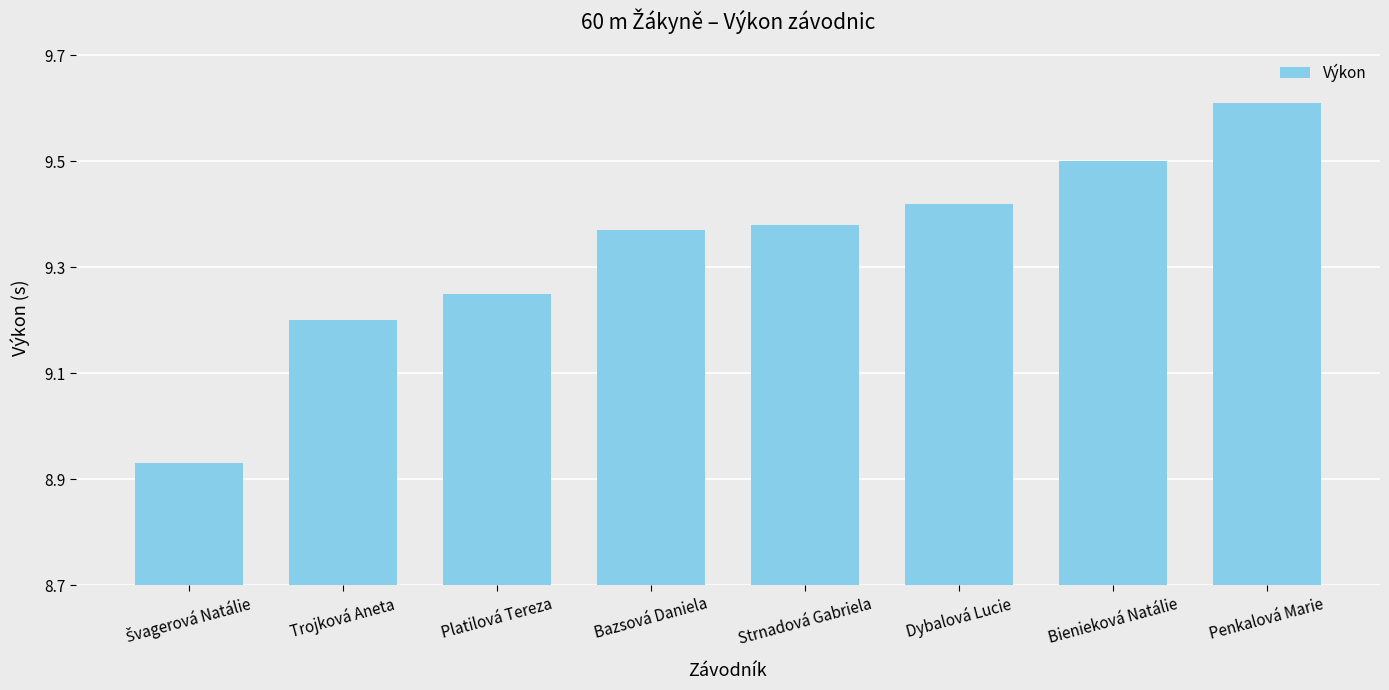

True or false: the data shows 16.2 at Bazsová Daniela.

False